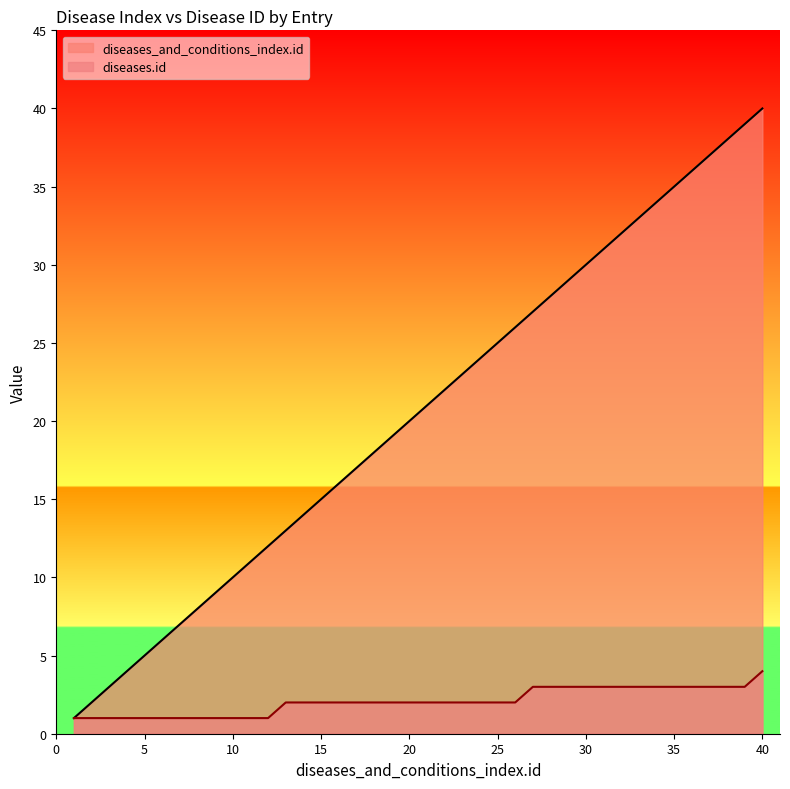

What is the smallest value displayed?

1